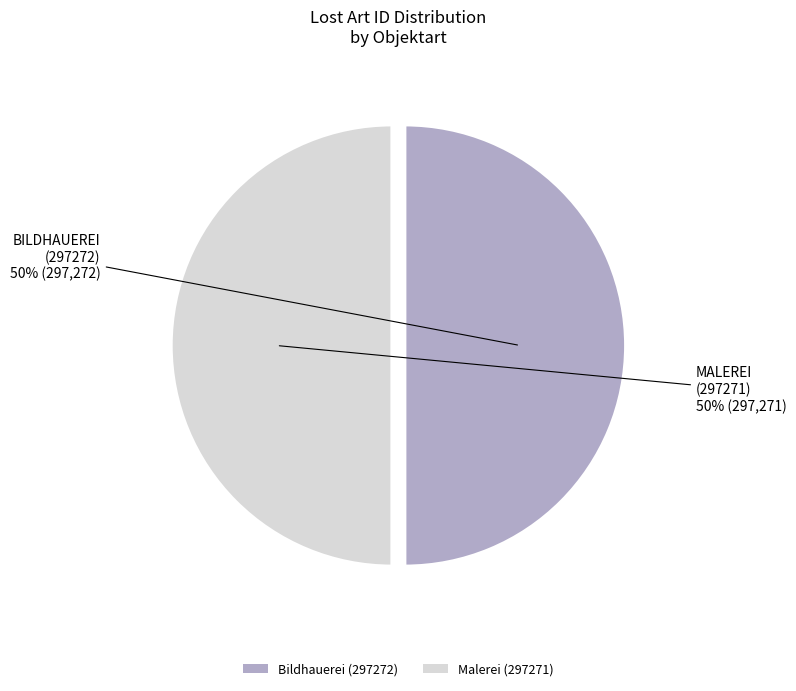

To the nearest percent, what portion does Malerei (297271) represent?

50%